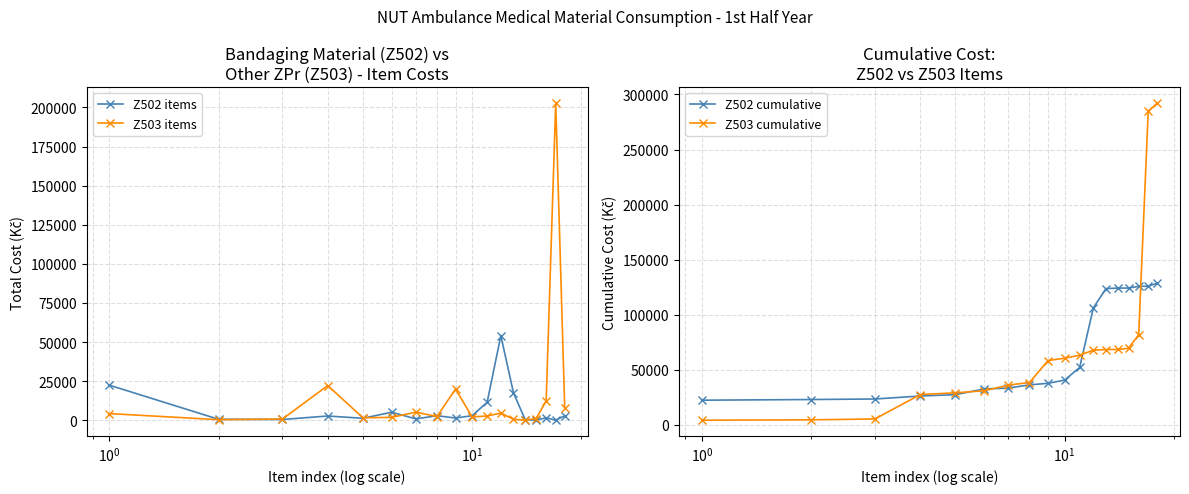

True or false: Z503 cumulative and Z502 cumulative cross at least once.

True